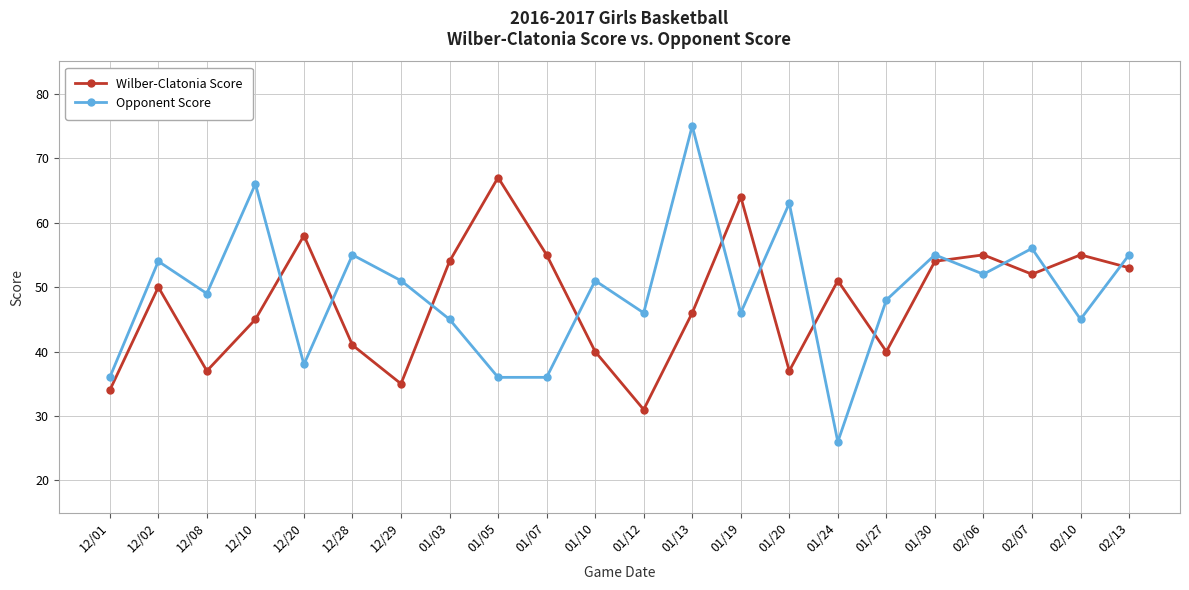

Read the Wilber-Clatonia Score value at 01/10.

40